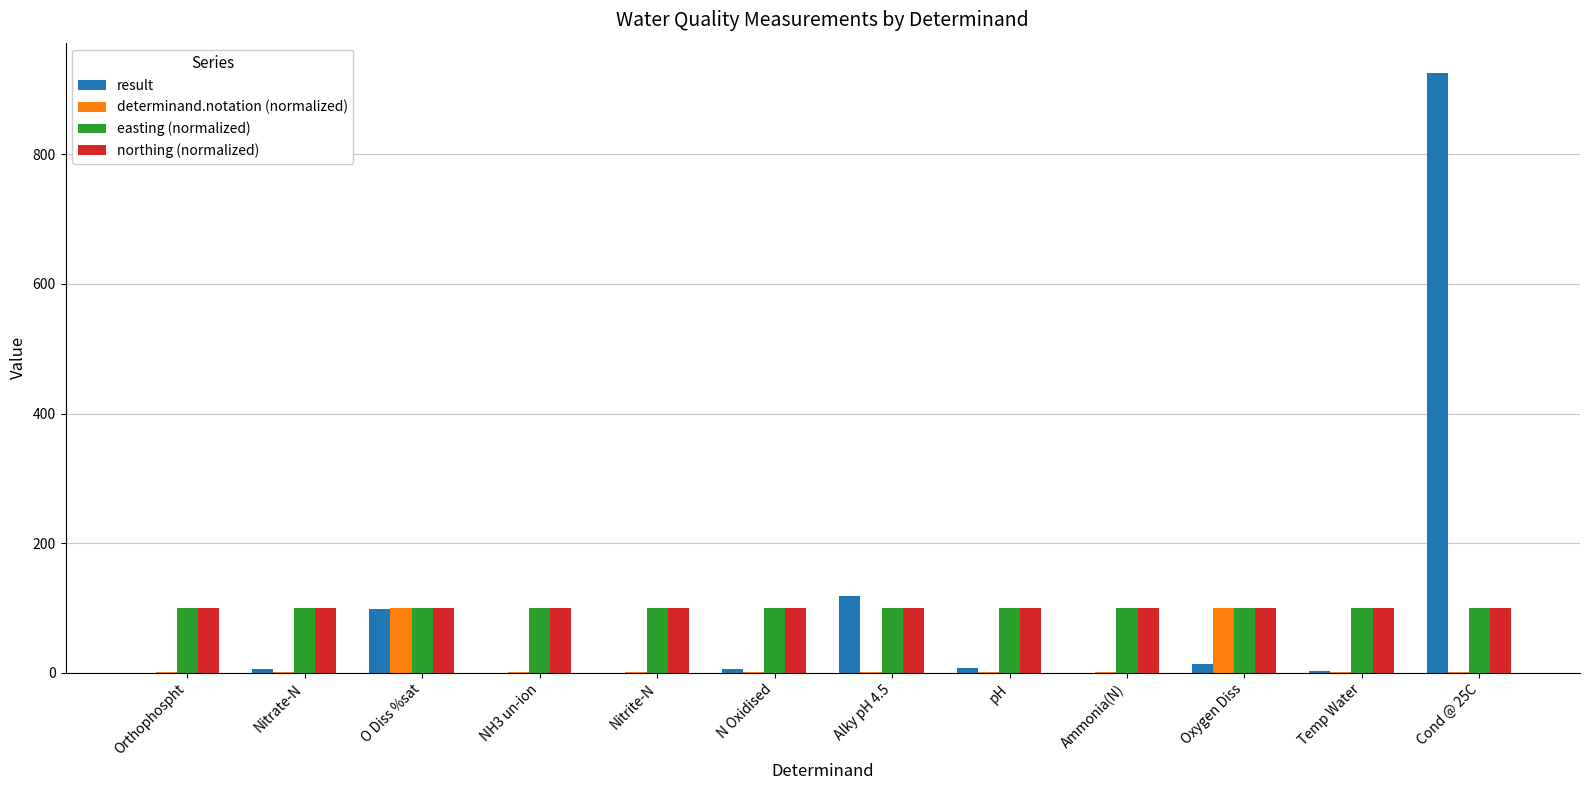

At which category does the chart reach its peak across all series?

Cond @ 25C